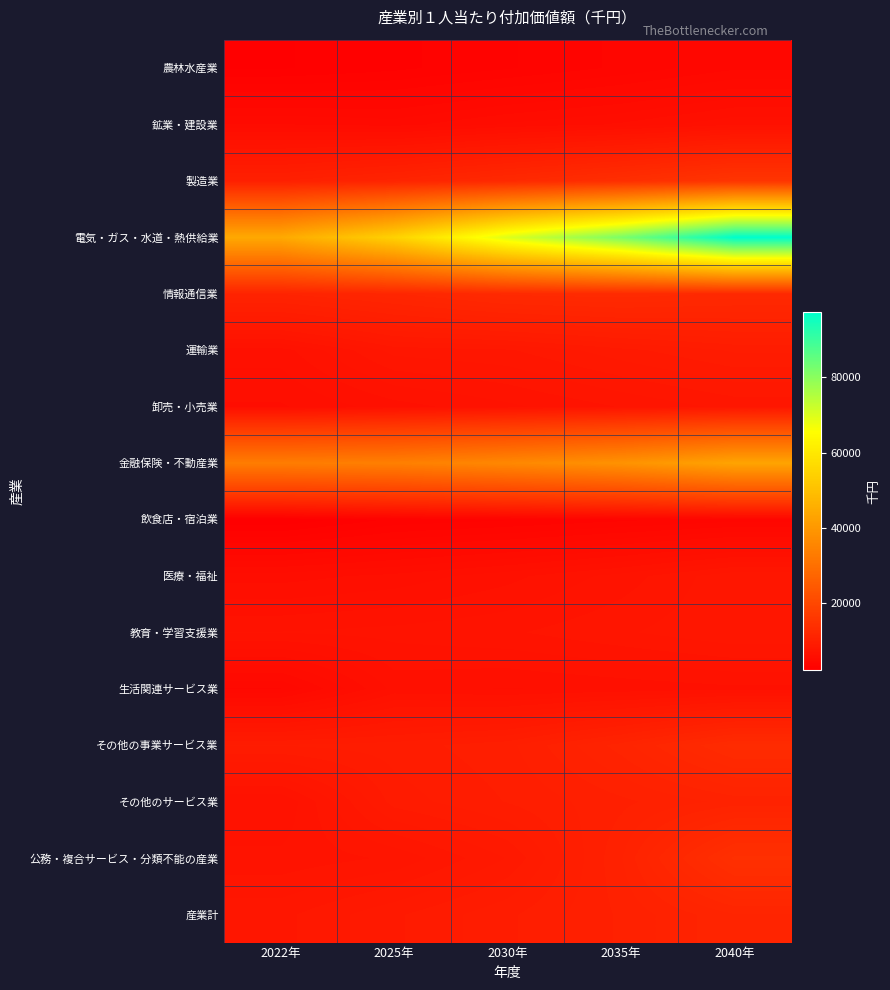

What is the maximum value shown in the chart?

97372.4